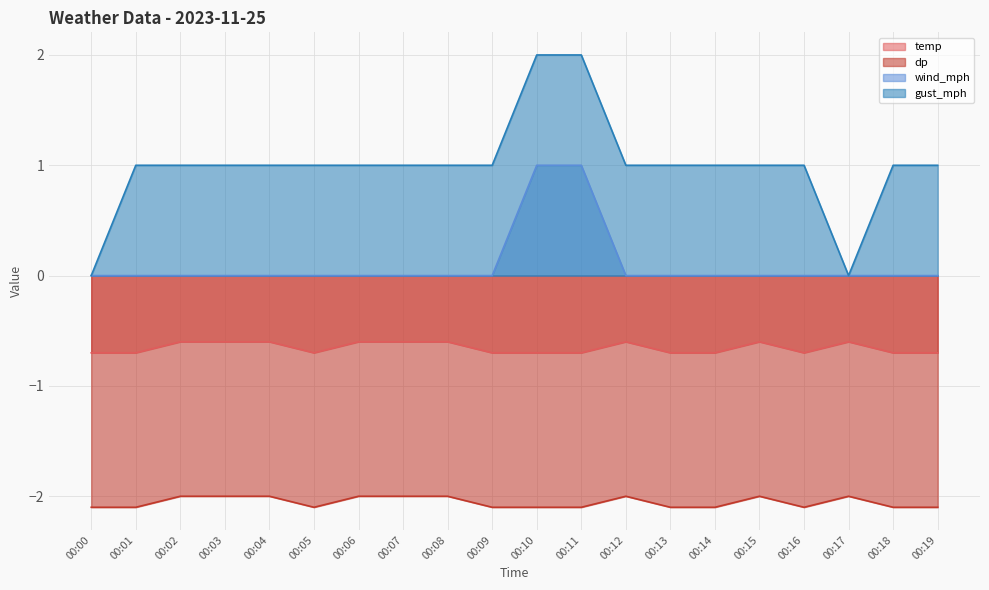

True or false: temp and dp intersect in this chart.

False